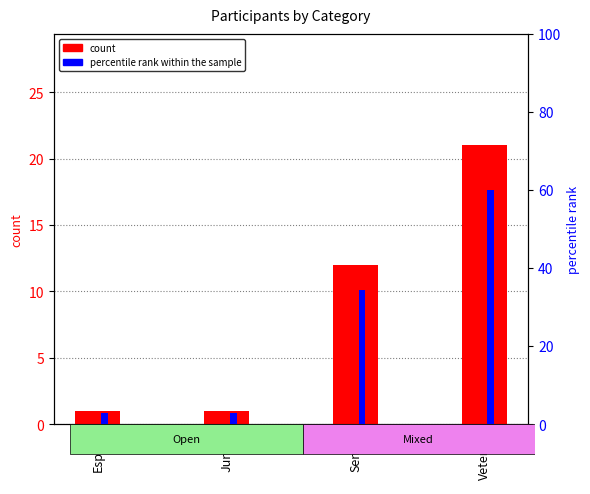

True or false: percentile rank within the sample has a value of 3.9 at Espoir.

False